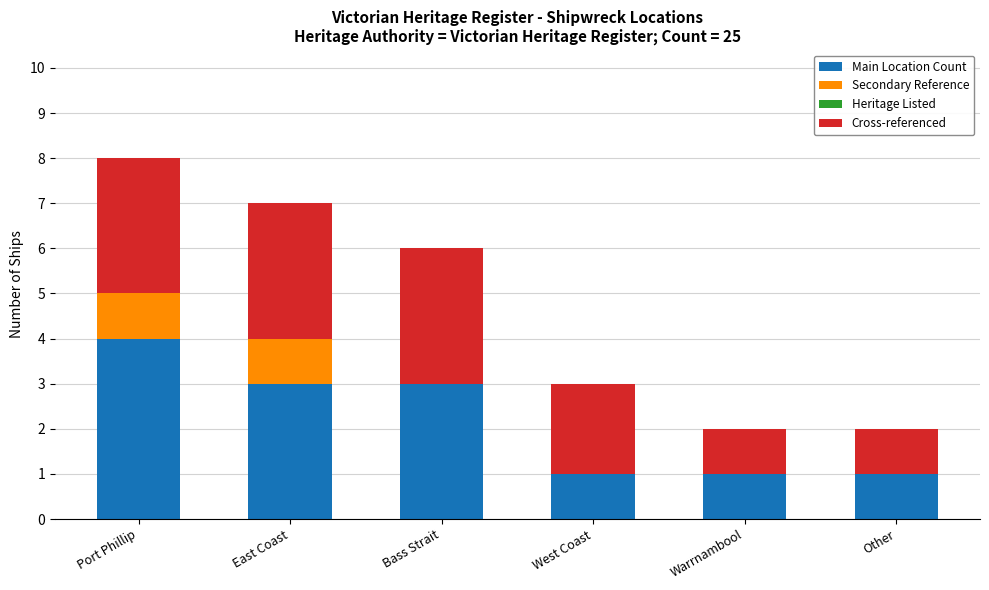

At which category is the sum across all series the highest?

Port Phillip